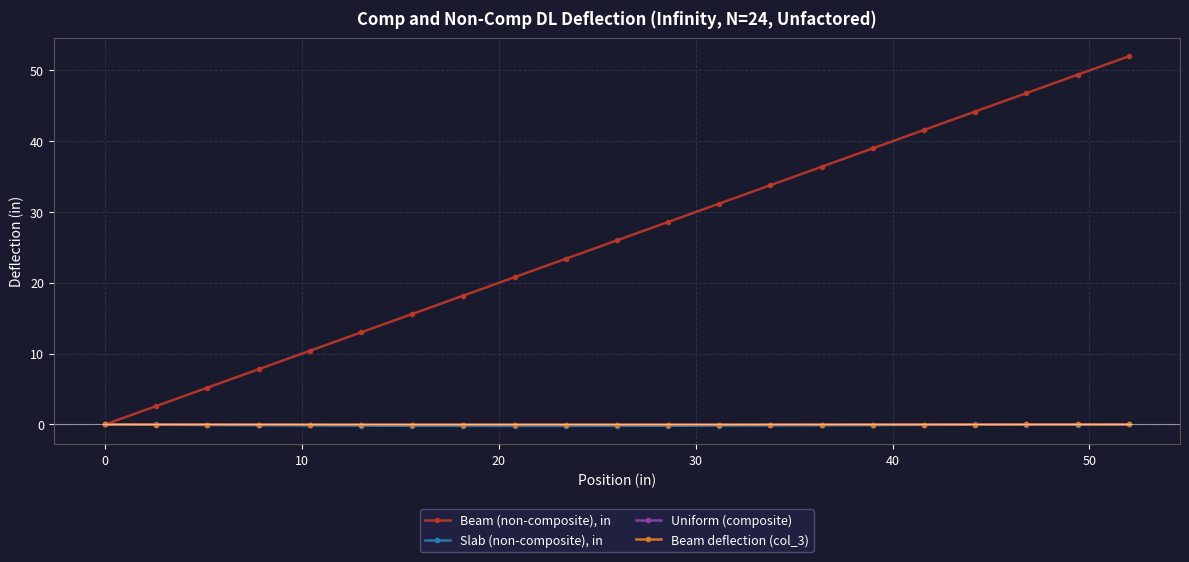

How many distinct data groups are displayed?

4